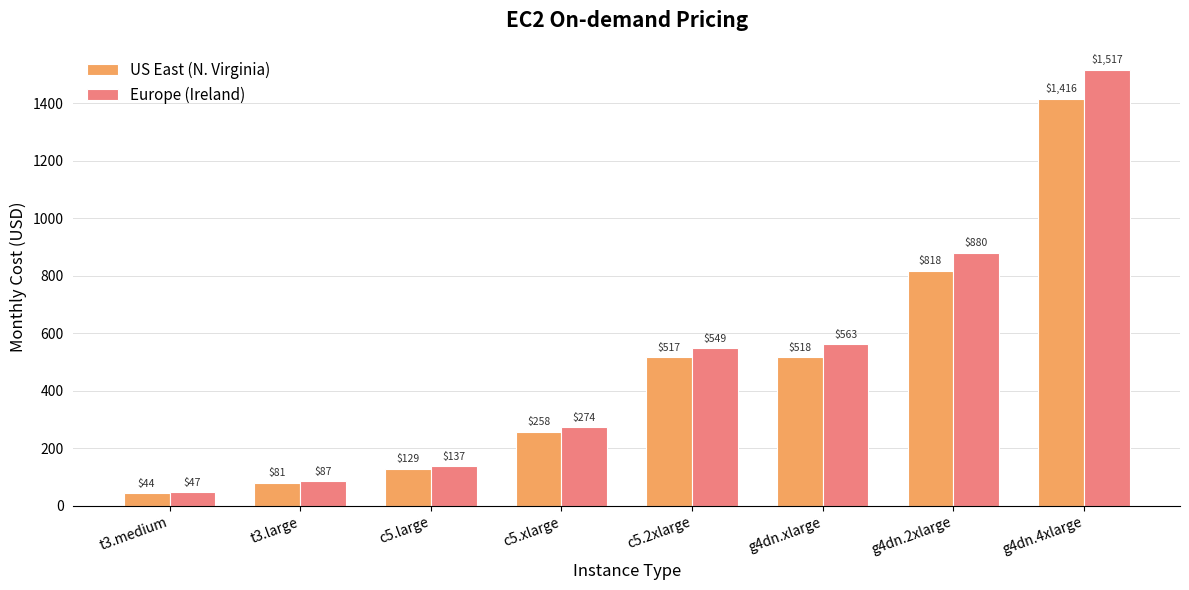

Rank the series at g4dn.2xlarge from lowest to highest value.

US East (N. Virginia), Europe (Ireland)